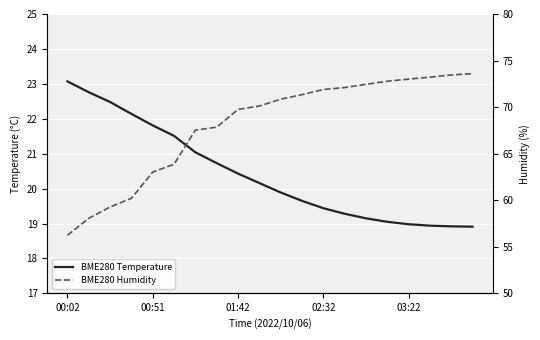

At 15, list the series in order from largest to smallest.

BME280 Humidity, BME280 Temperature